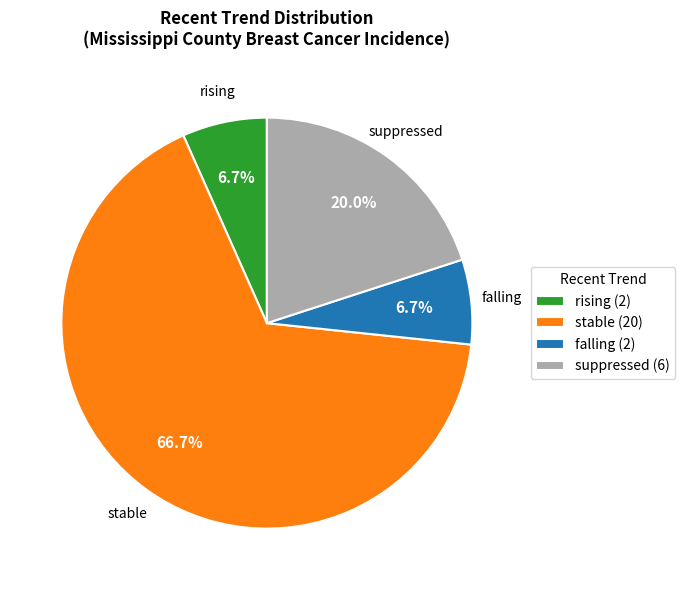

To the nearest percent, what is the difference between the suppressed and rising slice percentages?

13%